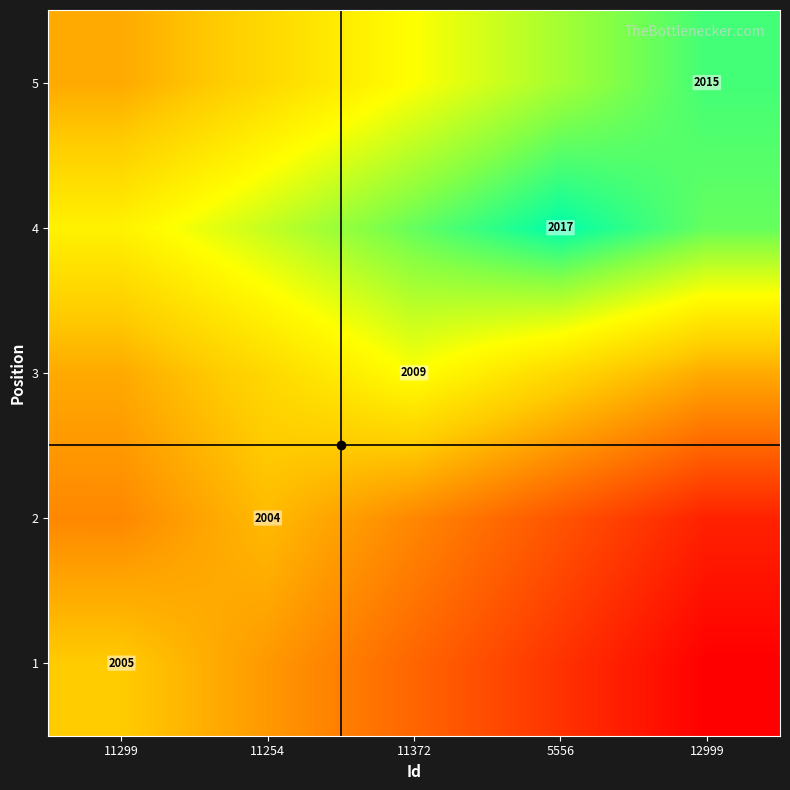

What is the average value of the 1 series?

0.2